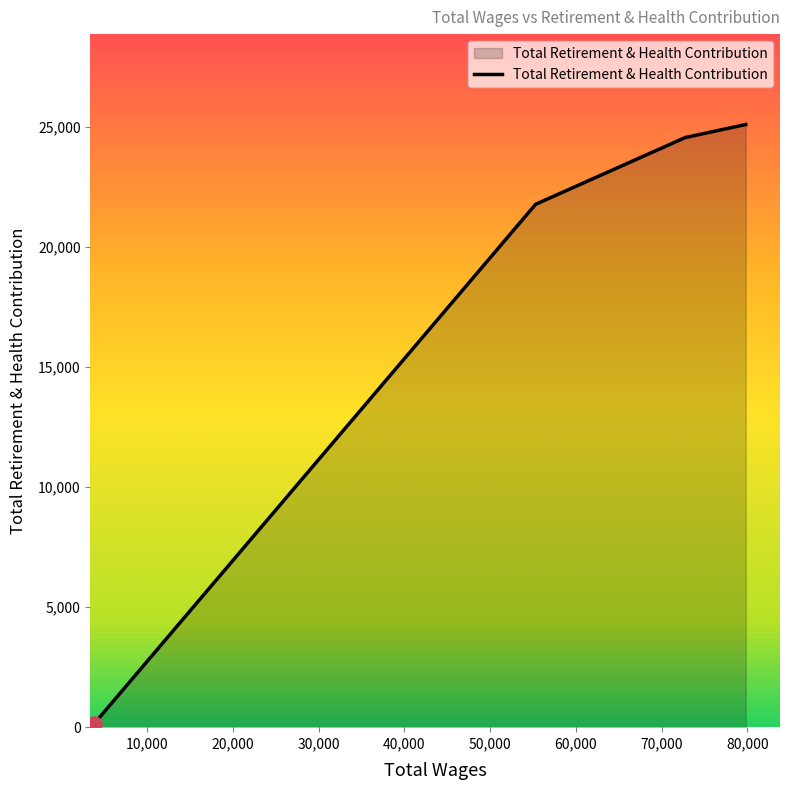

What is the greatest value displayed?

25095